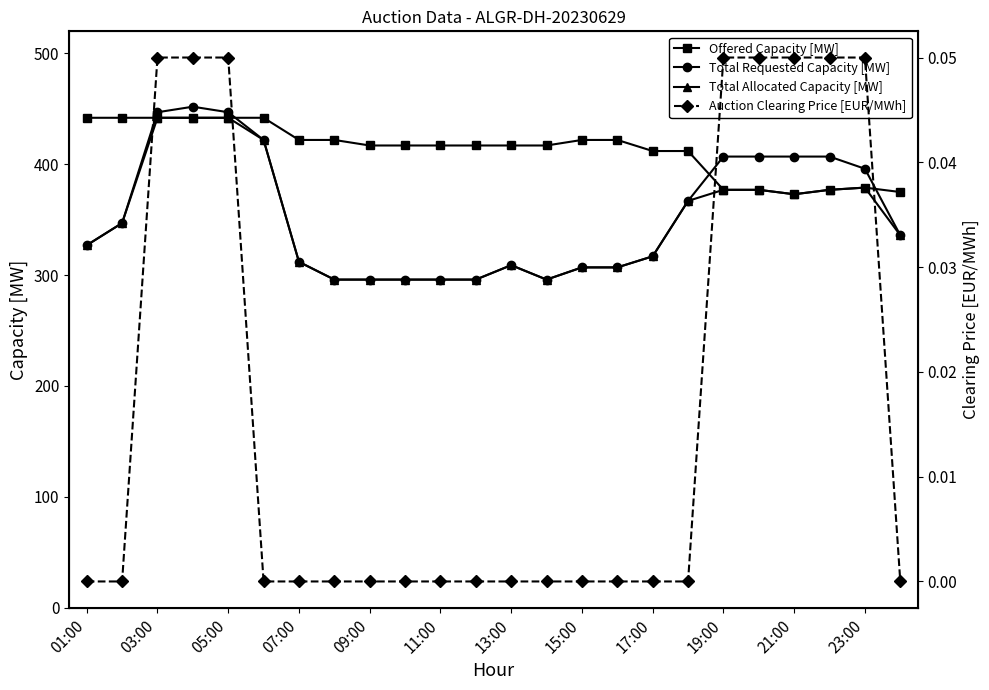

True or false: Offered Capacity [MW] has more than 0 points higher than both neighbors.

True